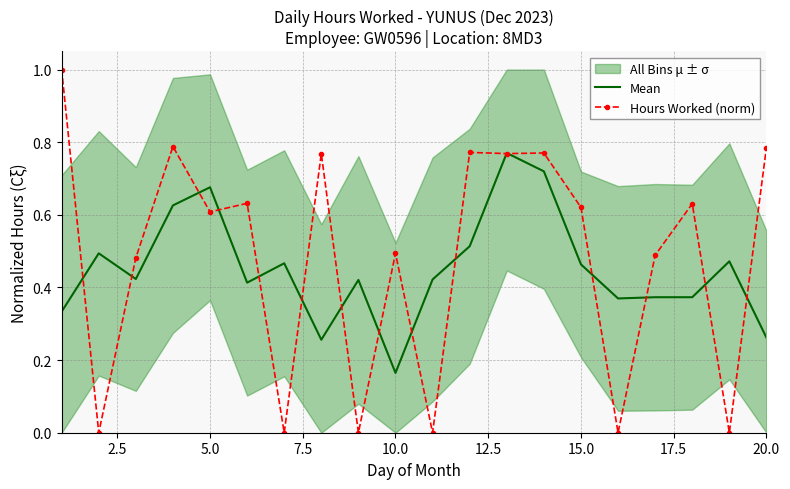

How many data points in Hours Worked (norm) are above 0?

14